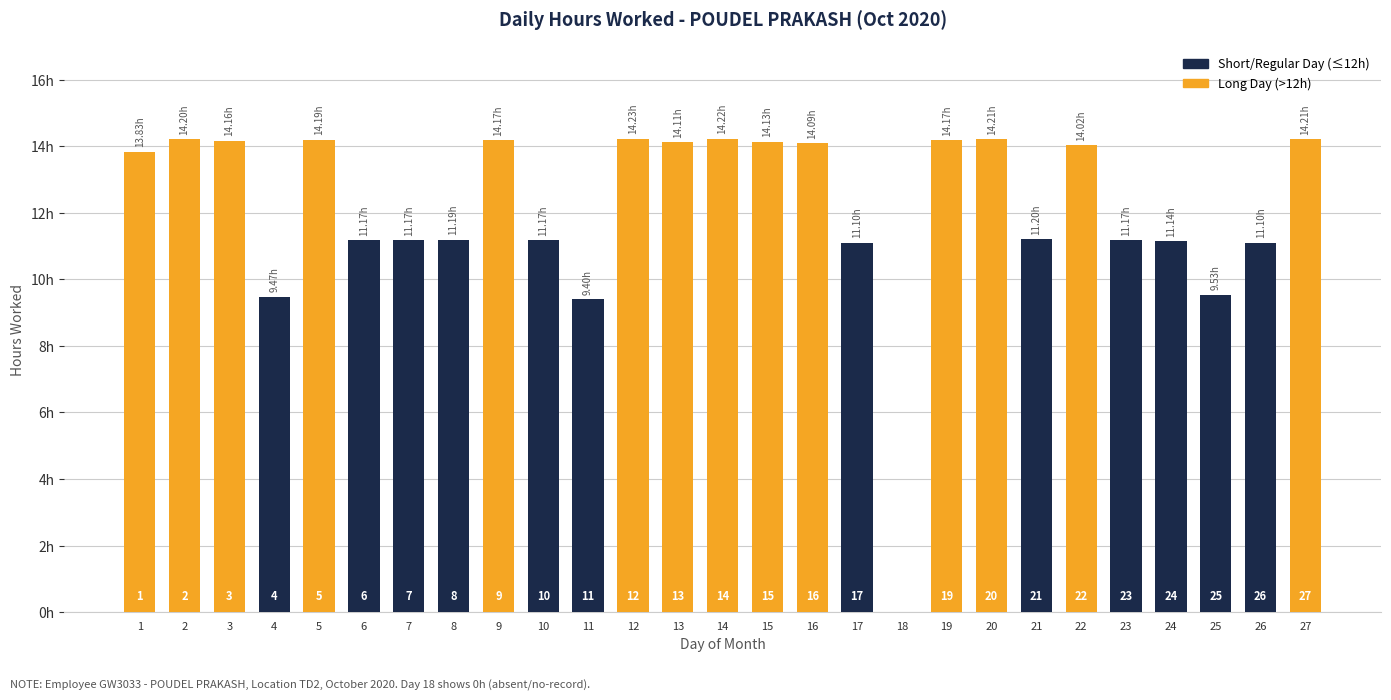

Reading left to right, list all the values displayed in this chart.

1=13.8	2=14.2	3=14.2	4=9.5	5=14.2	6=11.2	7=11.2	8=11.2	9=14.2	10=11.2	11=9.4	12=14.2	13=14.1	14=14.2	15=14.1	16=14.1	17=11.1	18=0.0	19=14.2	20=14.2	21=11.2	22=14.0	23=11.2	24=11.1	25=9.5	26=11.1	27=14.2